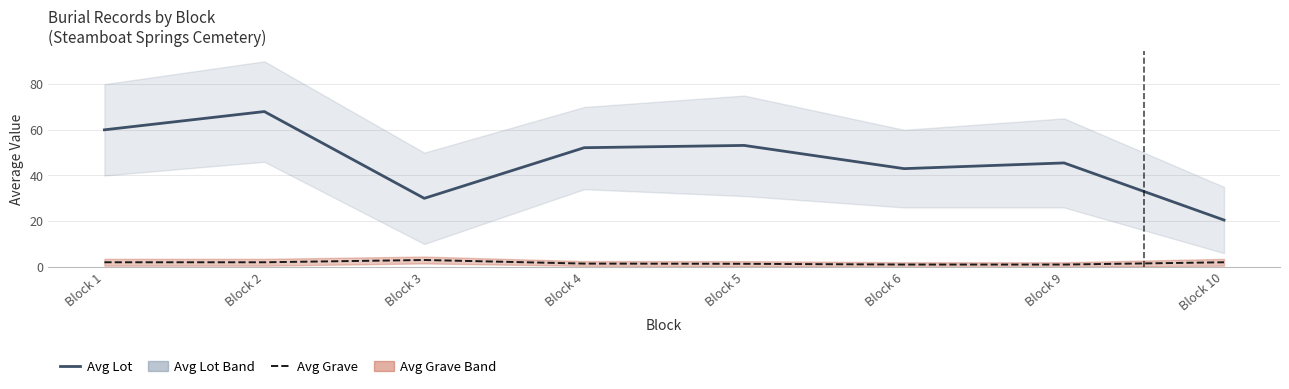

True or false: Avg Grave and Avg Lot cross at least once.

False